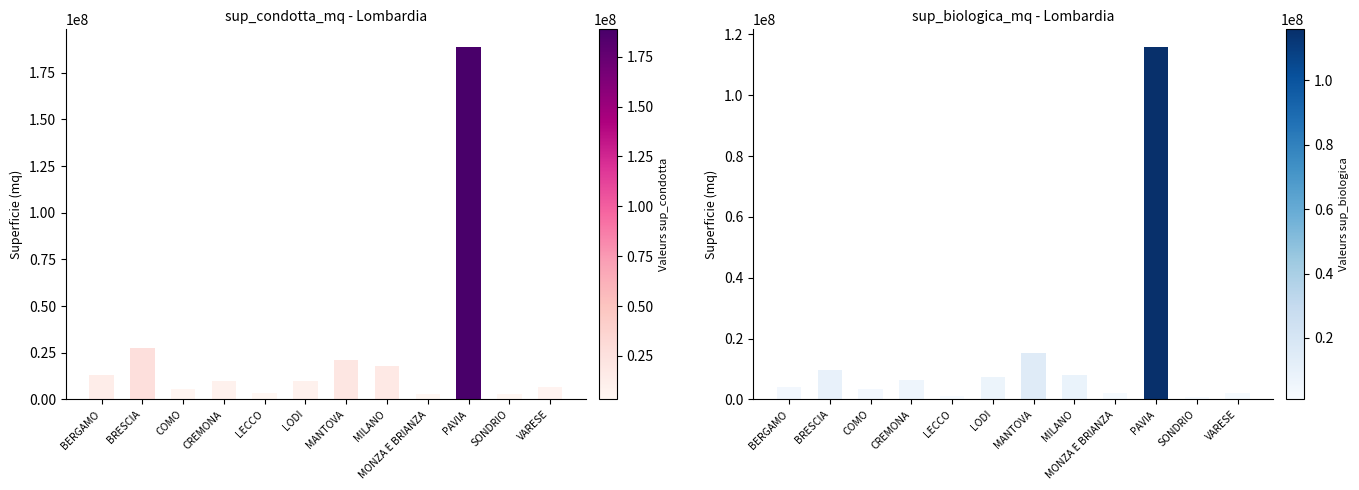

Which series has the largest total across all categories?

sup_condotta_mq